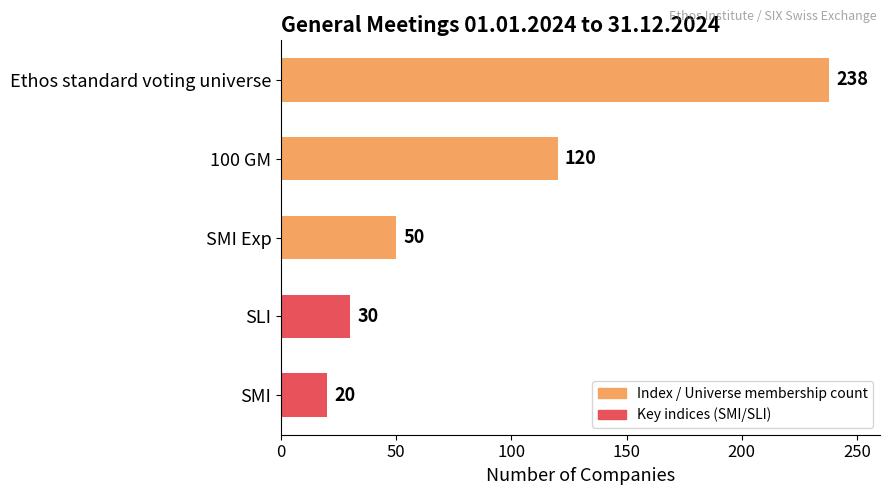

Does the chart contain stacked bars?

No